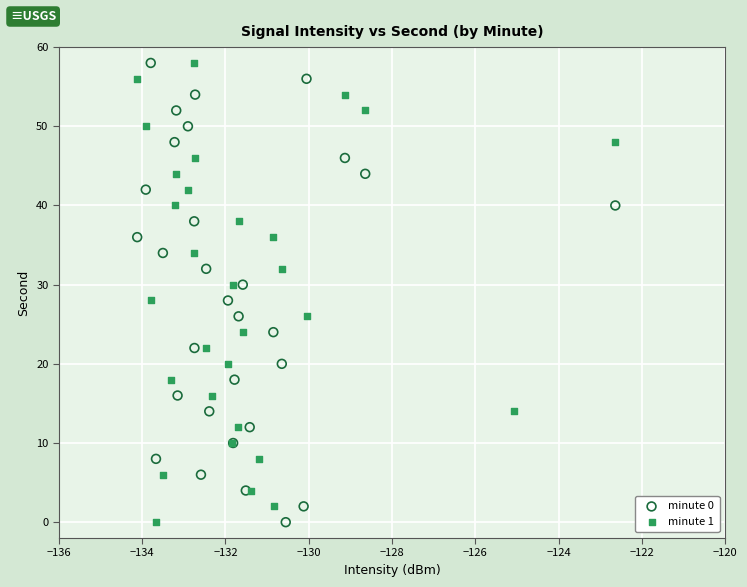

What are all the series names shown in the legend?

minute 0, minute 1